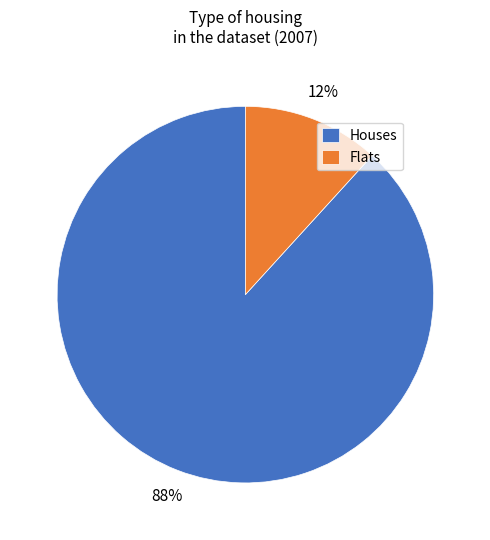

Is the sum of Houses and Flats greater than half?

Yes